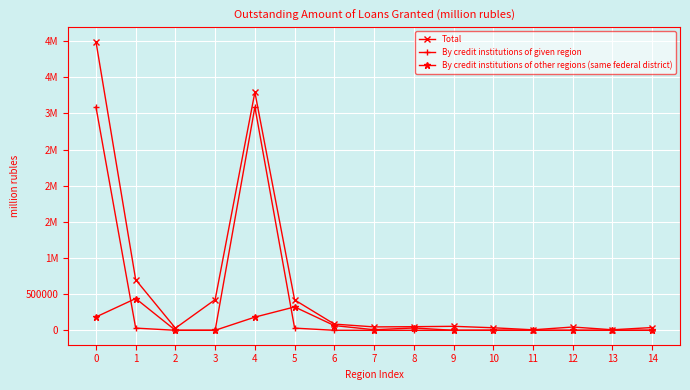

Is this an area chart (filled region under the line)?

No